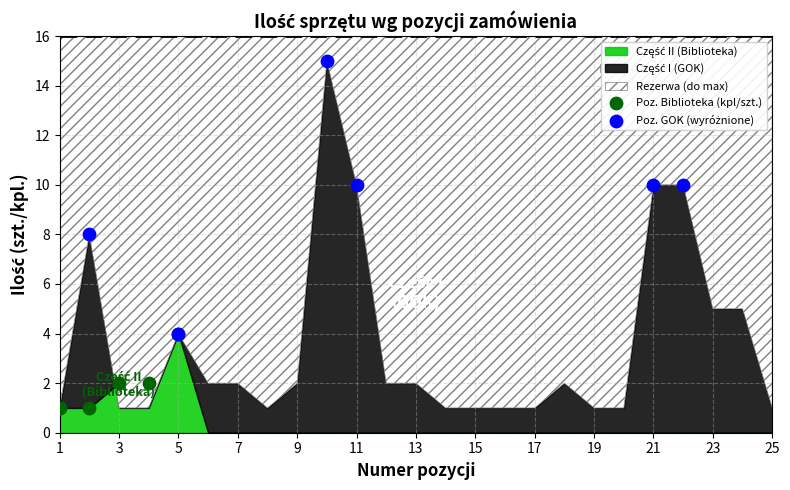

Which series contains the lowest Y value?

Poz. Biblioteka (kpl/szt.)